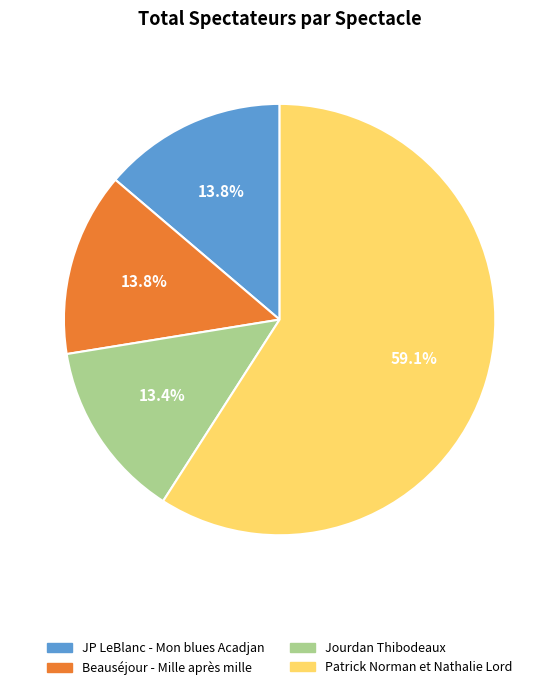

What is the largest slice in the pie chart?

Patrick Norman et Nathalie Lord